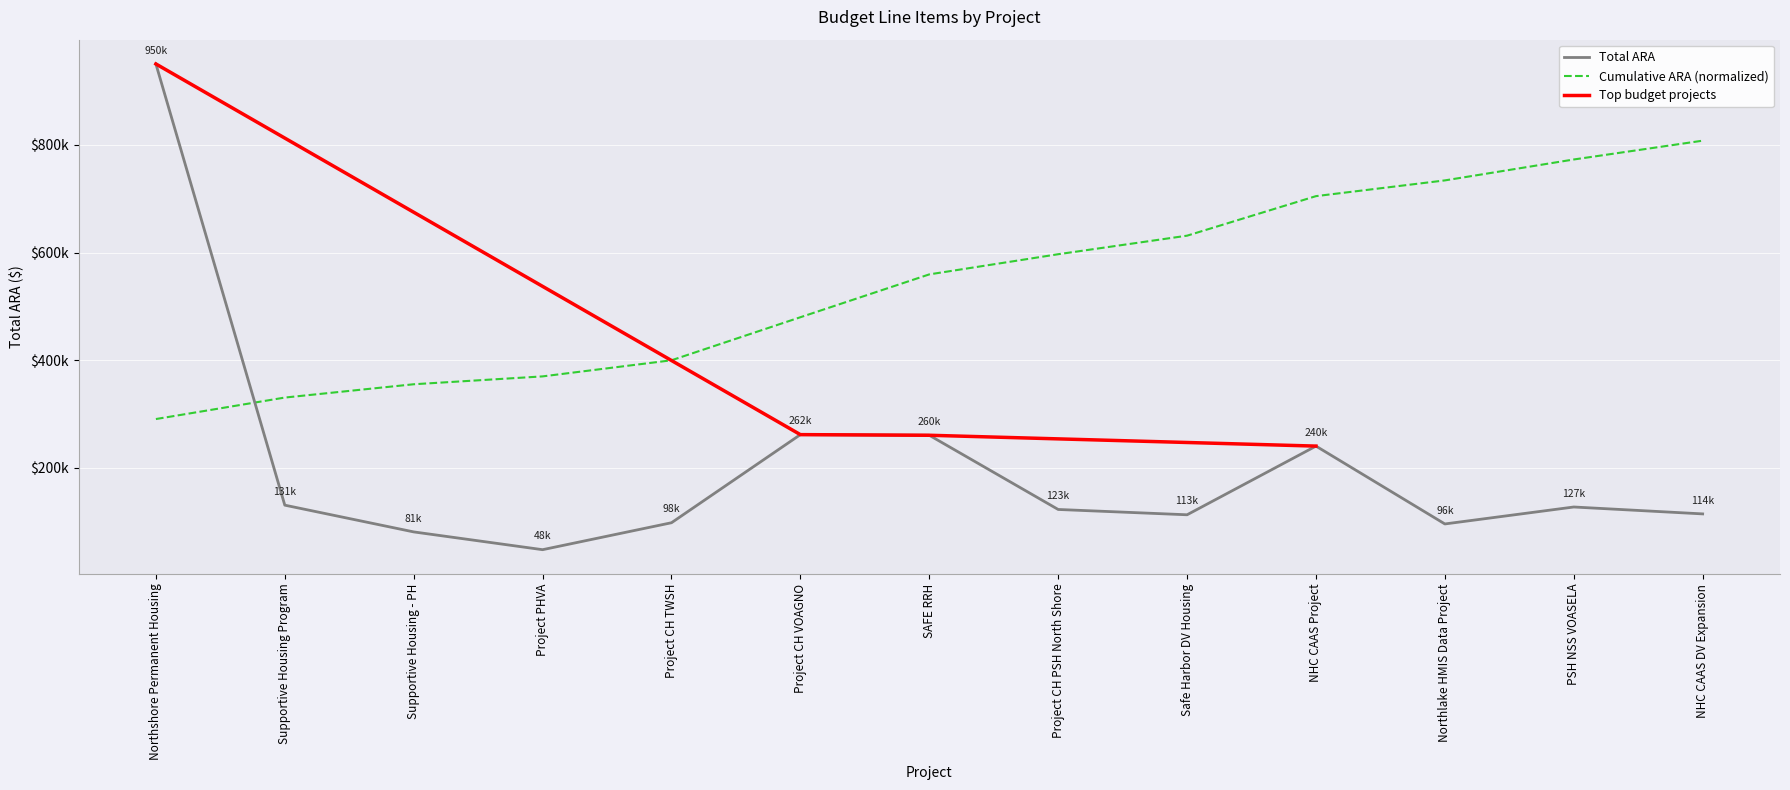

What is the minimum value shown in the chart?

47827